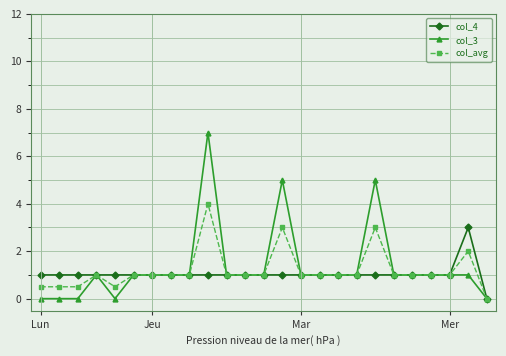

Which series has the widest spread of values?

col_3